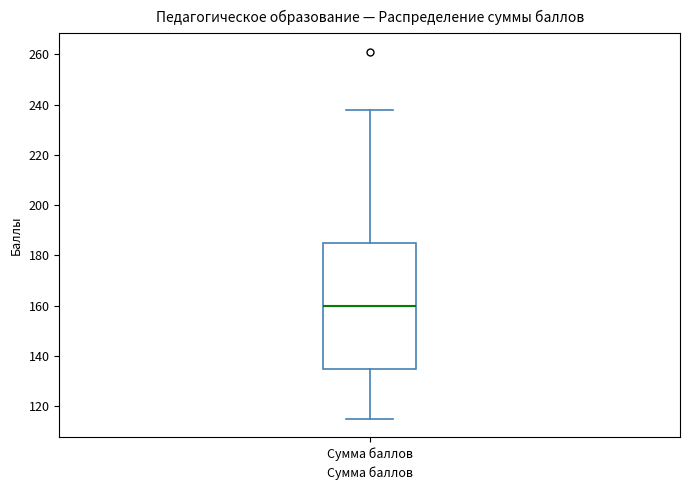

Where does the upper whisker of the box for Сумма баллов end on the y-axis? The values are not printed on the chart, so give them approximately, as read against the axis.

238